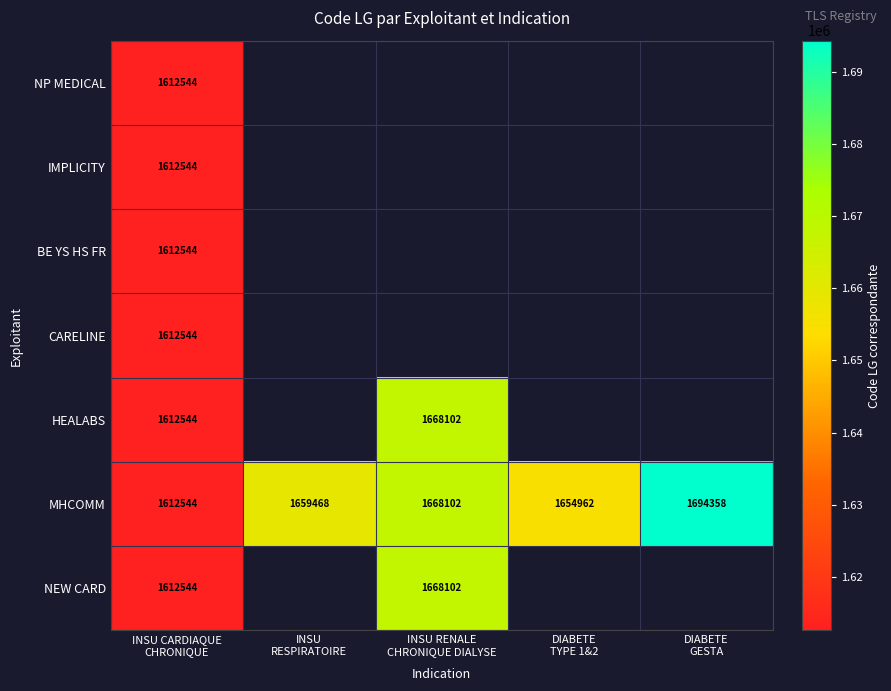

What is the average value of the MHCOMM series?

1657887